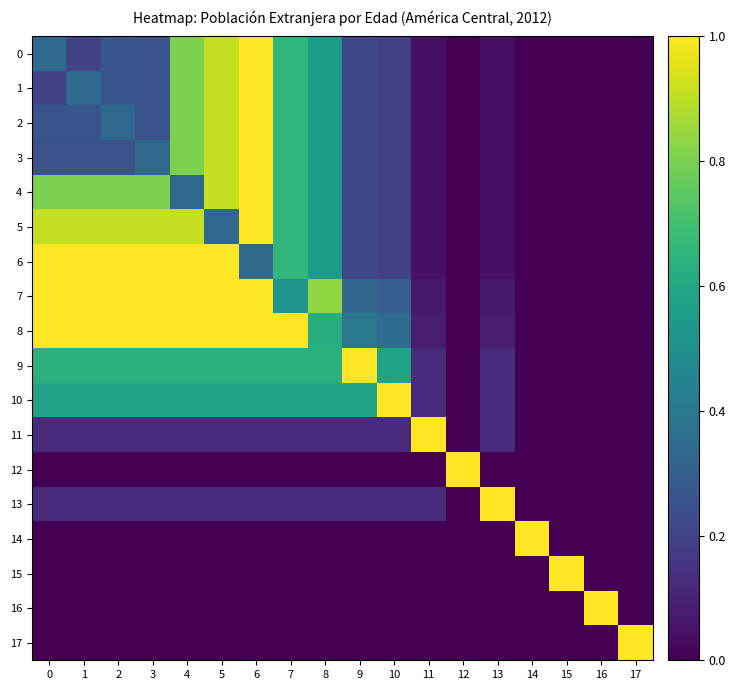

Reading left to right, what are all the values shown in this chart?

0: 0=0.3	1=0.2	2=0.3	3=0.2	4=0.8	5=0.9	6=1.0	7=0.7	8=0.5	9=0.2	10=0.2	11=0.0	12=0.0	13=0.0	14=0.0	15=0.0	16=0.0	17=0.0
1: 0=0.2	1=0.3	2=0.3	3=0.2	4=0.8	5=0.9	6=1.0	7=0.7	8=0.5	9=0.2	10=0.2	11=0.0	12=0.0	13=0.0	14=0.0	15=0.0	16=0.0	17=0.0
2: 0=0.3	1=0.3	2=0.3	3=0.2	4=0.8	5=0.9	6=1.0	7=0.7	8=0.5	9=0.2	10=0.2	11=0.0	12=0.0	13=0.0	14=0.0	15=0.0	16=0.0	17=0.0
3: 0=0.2	1=0.2	2=0.2	3=0.3	4=0.8	5=0.9	6=1.0	7=0.7	8=0.5	9=0.2	10=0.2	11=0.0	12=0.0	13=0.0	14=0.0	15=0.0	16=0.0	17=0.0
4: 0=0.8	1=0.8	2=0.8	3=0.8	4=0.3	5=0.9	6=1.0	7=0.7	8=0.5	9=0.2	10=0.2	11=0.0	12=0.0	13=0.0	14=0.0	15=0.0	16=0.0	17=0.0
5: 0=0.9	1=0.9	2=0.9	3=0.9	4=0.9	5=0.3	6=1.0	7=0.7	8=0.5	9=0.2	10=0.2	11=0.0	12=0.0	13=0.0	14=0.0	15=0.0	16=0.0	17=0.0
6: 0=1.0	1=1.0	2=1.0	3=1.0	4=1.0	5=1.0	6=0.3	7=0.7	8=0.5	9=0.2	10=0.2	11=0.0	12=0.0	13=0.0	14=0.0	15=0.0	16=0.0	17=0.0
7: 0=1.0	1=1.0	2=1.0	3=1.0	4=1.0	5=1.0	6=1.0	7=0.5	8=0.8	9=0.3	10=0.3	11=0.1	12=0.0	13=0.1	14=0.0	15=0.0	16=0.0	17=0.0
8: 0=1.0	1=1.0	2=1.0	3=1.0	4=1.0	5=1.0	6=1.0	7=1.0	8=0.6	9=0.4	10=0.4	11=0.1	12=0.0	13=0.1	14=0.0	15=0.0	16=0.0	17=0.0
9: 0=0.6	1=0.6	2=0.6	3=0.6	4=0.6	5=0.6	6=0.6	7=0.6	8=0.6	9=1.0	10=0.6	11=0.1	12=0.0	13=0.1	14=0.0	15=0.0	16=0.0	17=0.0
10: 0=0.6	1=0.6	2=0.6	3=0.6	4=0.6	5=0.6	6=0.6	7=0.6	8=0.6	9=0.6	10=1.0	11=0.1	12=0.0	13=0.1	14=0.0	15=0.0	16=0.0	17=0.0
11: 0=0.1	1=0.1	2=0.1	3=0.1	4=0.1	5=0.1	6=0.1	7=0.1	8=0.1	9=0.1	10=0.1	11=1.0	12=0.0	13=0.1	14=0.0	15=0.0	16=0.0	17=0.0
12: 0=0.0	1=0.0	2=0.0	3=0.0	4=0.0	5=0.0	6=0.0	7=0.0	8=0.0	9=0.0	10=0.0	11=0.0	12=1.0	13=0.0	14=0.0	15=0.0	16=0.0	17=0.0
13: 0=0.1	1=0.1	2=0.1	3=0.1	4=0.1	5=0.1	6=0.1	7=0.1	8=0.1	9=0.1	10=0.1	11=0.1	12=0.0	13=1.0	14=0.0	15=0.0	16=0.0	17=0.0
14: 0=0.0	1=0.0	2=0.0	3=0.0	4=0.0	5=0.0	6=0.0	7=0.0	8=0.0	9=0.0	10=0.0	11=0.0	12=0.0	13=0.0	14=1.0	15=0.0	16=0.0	17=0.0
15: 0=0.0	1=0.0	2=0.0	3=0.0	4=0.0	5=0.0	6=0.0	7=0.0	8=0.0	9=0.0	10=0.0	11=0.0	12=0.0	13=0.0	14=0.0	15=1.0	16=0.0	17=0.0
16: 0=0.0	1=0.0	2=0.0	3=0.0	4=0.0	5=0.0	6=0.0	7=0.0	8=0.0	9=0.0	10=0.0	11=0.0	12=0.0	13=0.0	14=0.0	15=0.0	16=1.0	17=0.0
17: 0=0.0	1=0.0	2=0.0	3=0.0	4=0.0	5=0.0	6=0.0	7=0.0	8=0.0	9=0.0	10=0.0	11=0.0	12=0.0	13=0.0	14=0.0	15=0.0	16=0.0	17=1.0